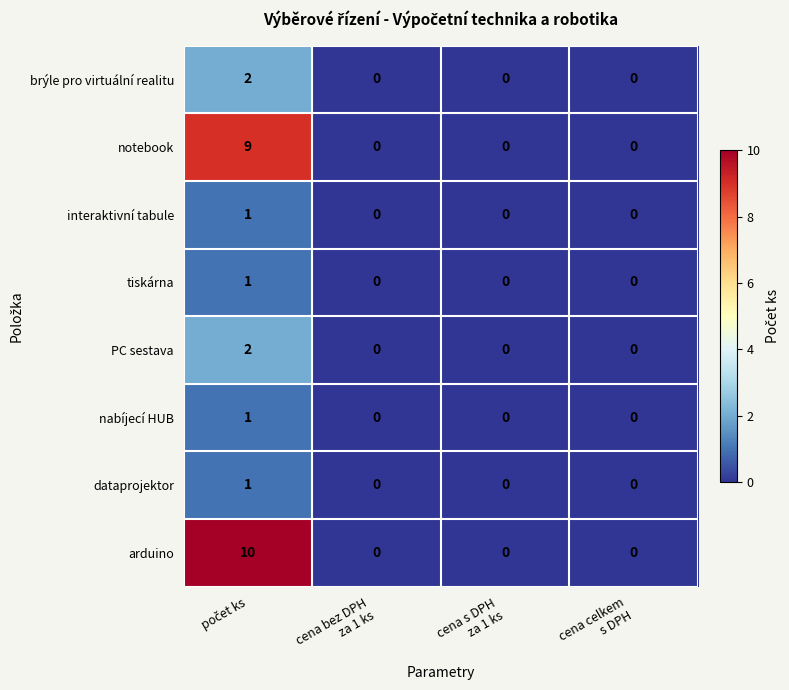

Which series has the largest total across all categories?

arduino